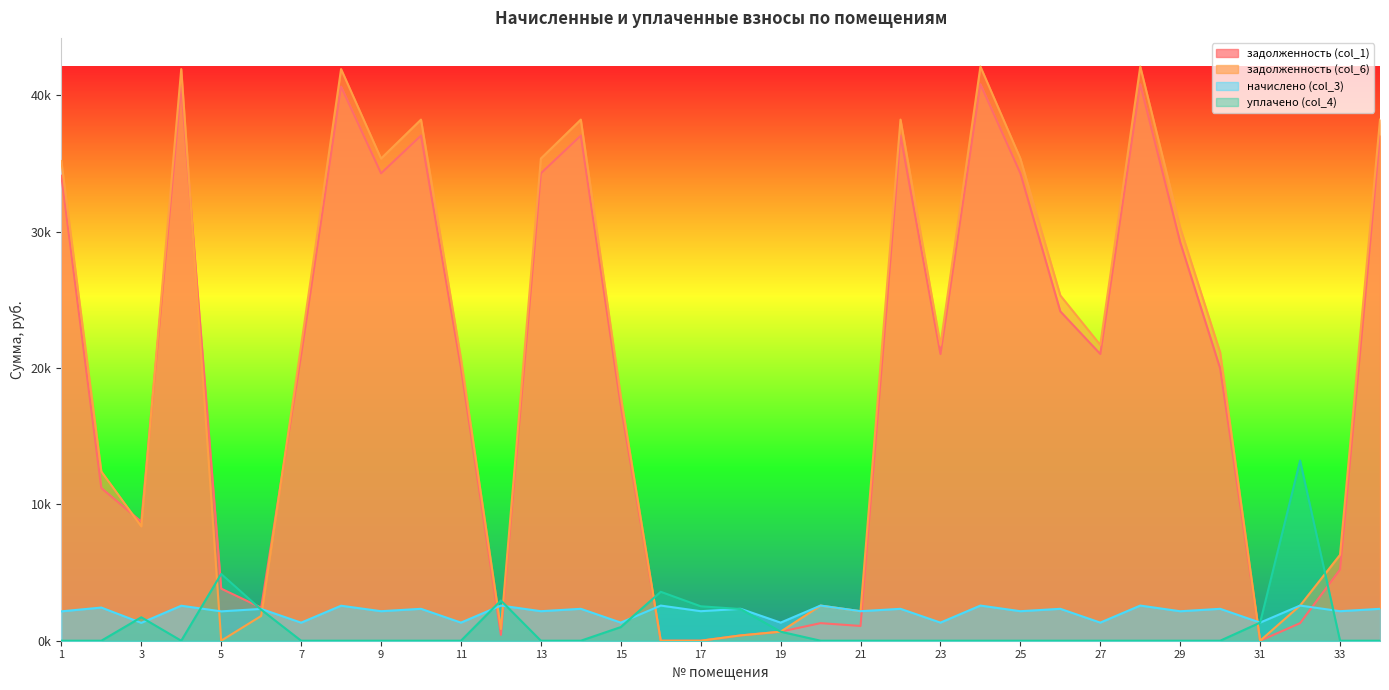

Reading right to left, list all the values displayed in this chart.

задолженность (col_1): 34=37045.7	33=5217.0	32=1289.0	31=0.0	30=19966.7	29=29218.5	28=40814.9	27=21026.0	26=24151.2	25=34277.5	24=40814.9	23=21026.0	22=37045.7	21=1082.0	20=1288.9	19=662.9	18=390.0	17=0.0	16=0.0	15=17245.0	14=37045.7	13=34277.5	12=429.7	11=20026.0	10=37045.7	9=34277.5	8=40638.2	7=20966.9	6=2427.9	5=3819.1	4=40638.2	3=8732.4	2=11197.1	1=34100.9
задолженность (col_6): 34=38215.7	33=6299.5	32=2578.0	31=0.0	30=21136.7	29=30299.2	28=42103.9	27=21690.0	26=25321.2	25=35360.0	24=42103.9	23=21690.0	22=38215.7	21=2164.5	20=2577.9	19=664.0	18=390.0	17=0.0	16=0.0	15=17909.0	14=38215.7	13=35360.0	12=859.3	11=20690.0	10=38215.7	9=35360.0	8=41921.6	7=21629.0	6=1816.1	5=0.0	4=41921.6	3=8387.2	2=12413.5	1=35177.9
начислено (col_3): 34=2339.9	33=2165.0	32=2578.0	31=1328.0	30=2339.9	29=2161.3	28=2578.0	27=1328.0	26=2339.9	25=2165.0	24=2578.0	23=1328.0	22=2339.9	21=2165.0	20=2578.0	19=1328.0	18=2339.9	17=2165.0	16=2578.0	15=1328.0	14=2339.9	13=2165.0	12=2578.0	11=1328.0	10=2339.9	9=2165.0	8=2566.8	7=1324.3	6=2332.4	5=2153.9	4=2566.8	3=1309.4	2=2432.9	1=2153.9
уплачено (col_4): 34=0.0	33=0.0	32=13209.0	31=1328.0	30=0.0	29=0.0	28=0.0	27=0.0	26=0.0	25=0.0	24=0.0	23=0.0	22=0.0	21=0.0	20=0.0	19=662.9	18=2322.3	17=2525.9	16=3587.7	15=1000.0	14=0.0	13=0.0	12=2949.4	11=0.0	10=0.0	9=0.0	8=0.0	7=0.0	6=2278.0	5=4896.0	4=0.0	3=1719.0	2=0.0	1=0.0